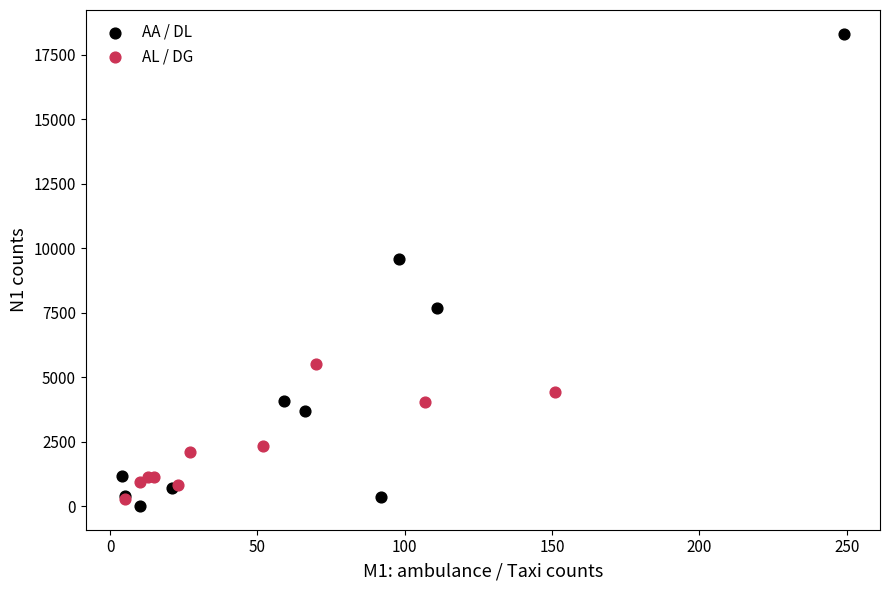

Which series has the largest Y range (max minus min)?

AA / DL